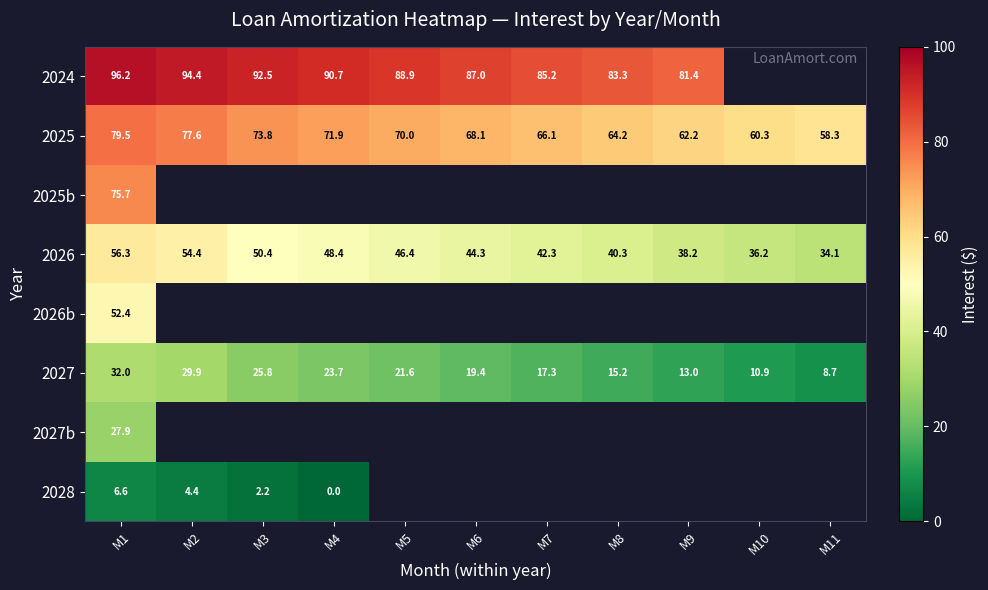

Is it true that 2028 equals 2.4 at M2?

False